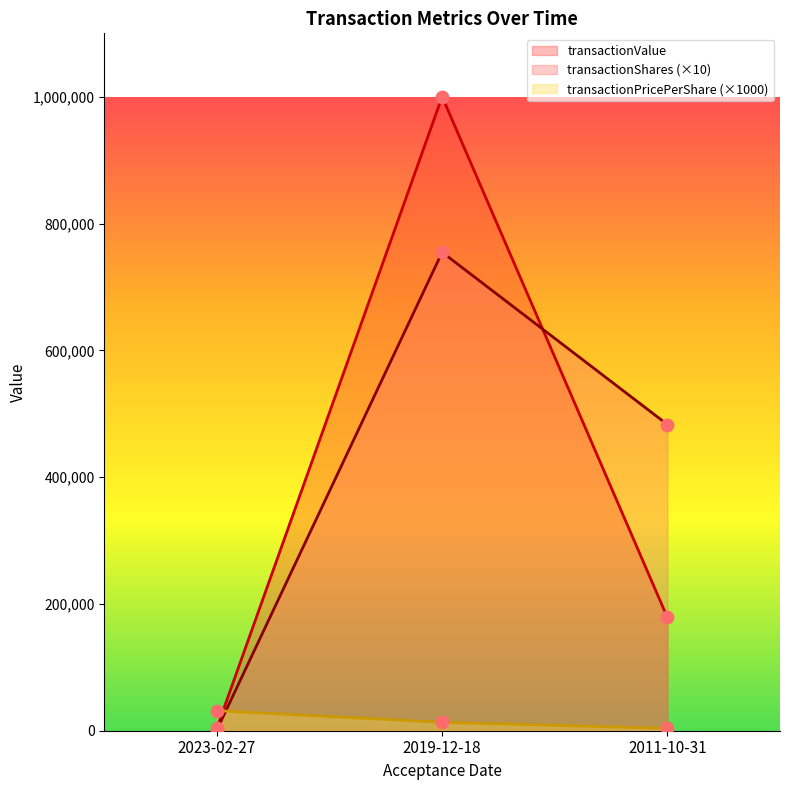

Is the value of transactionShares at 2019-12-18 greater than the value of transactionValue at 2011-10-31?

Yes